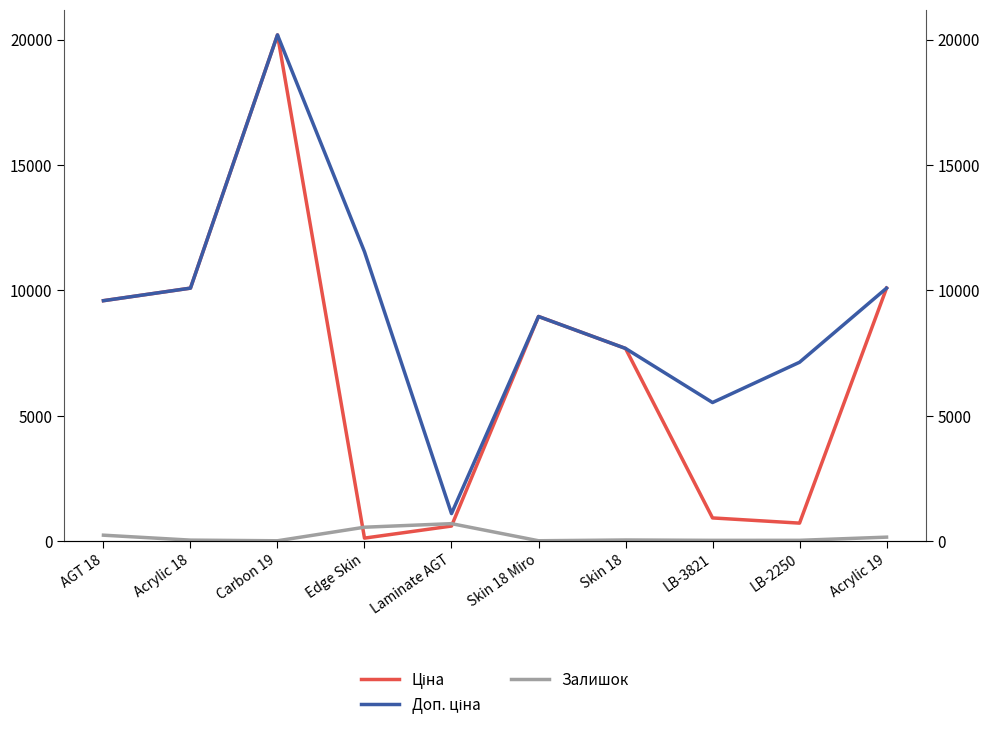

What is the label of the 3rd point from the left?

Carbon 19